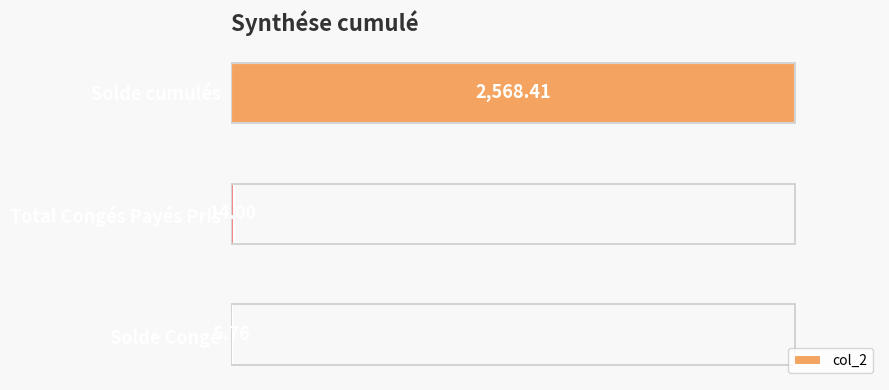

What is the sum of the values at Solde Congé and Total Congés Payés Pris?

19.8